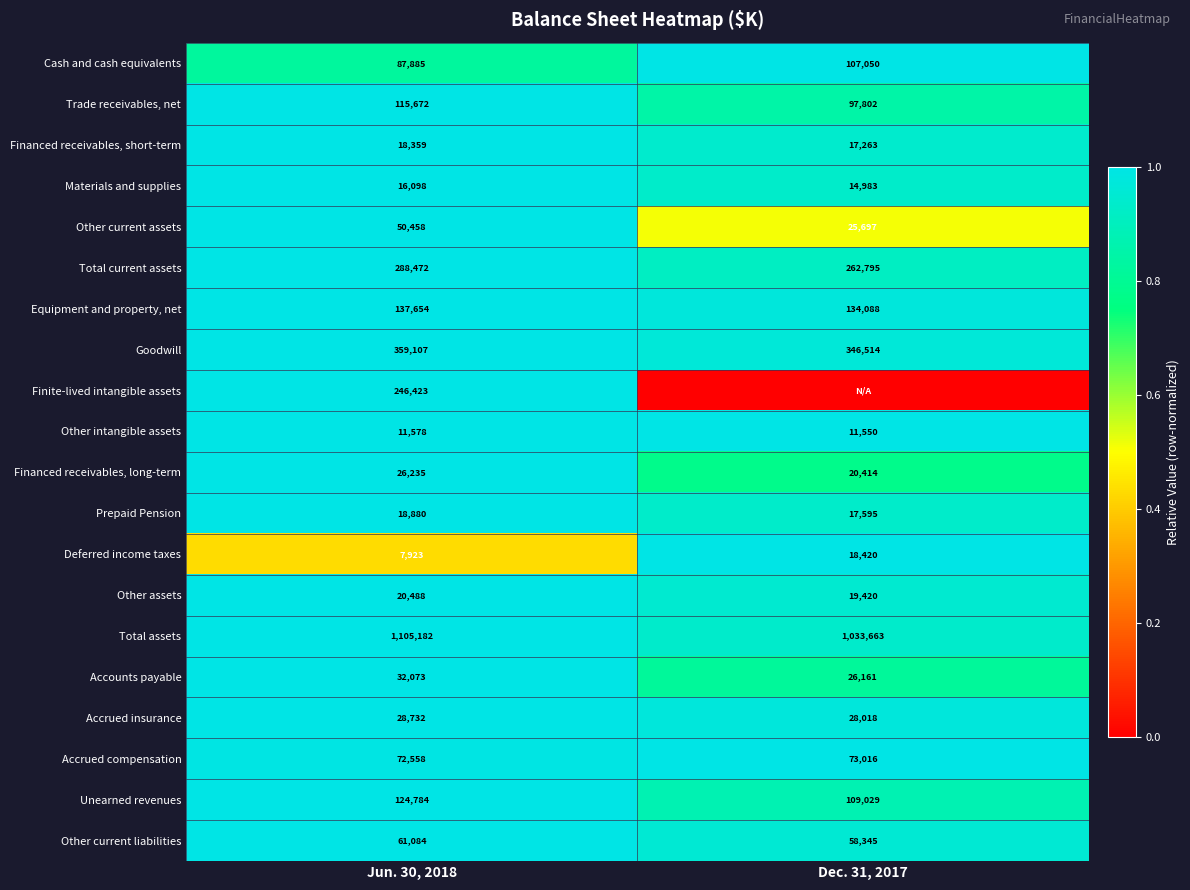

The Total current assets series shows 0.6 at Dec. 31, 2017. True or false?

False